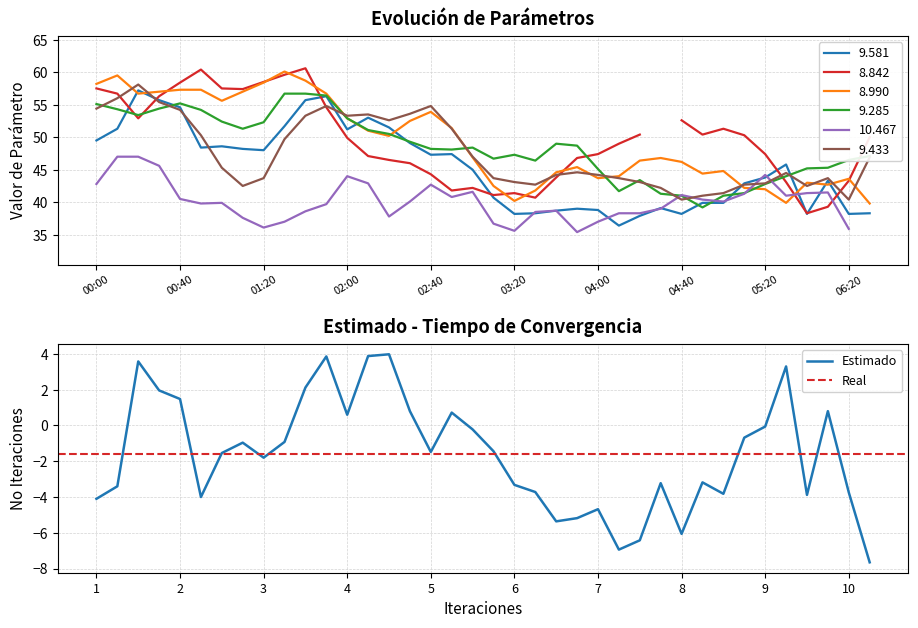

At which label does 8.990 first exceed 46?

00:00